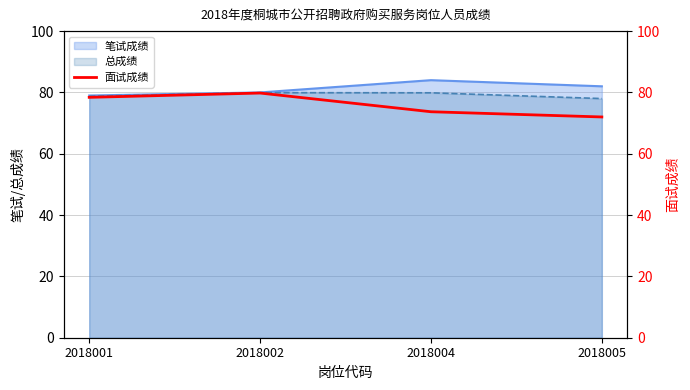

What is the value of the 1st point from the left?

78.4